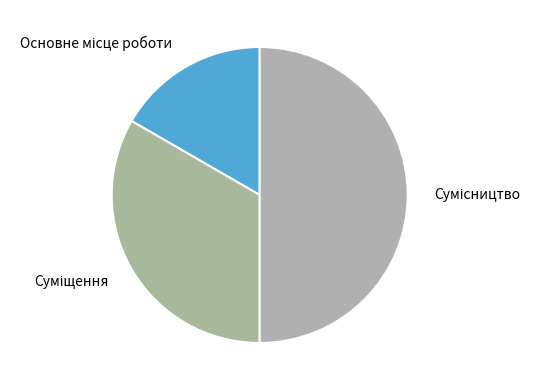

How many slices are in this pie chart?

3